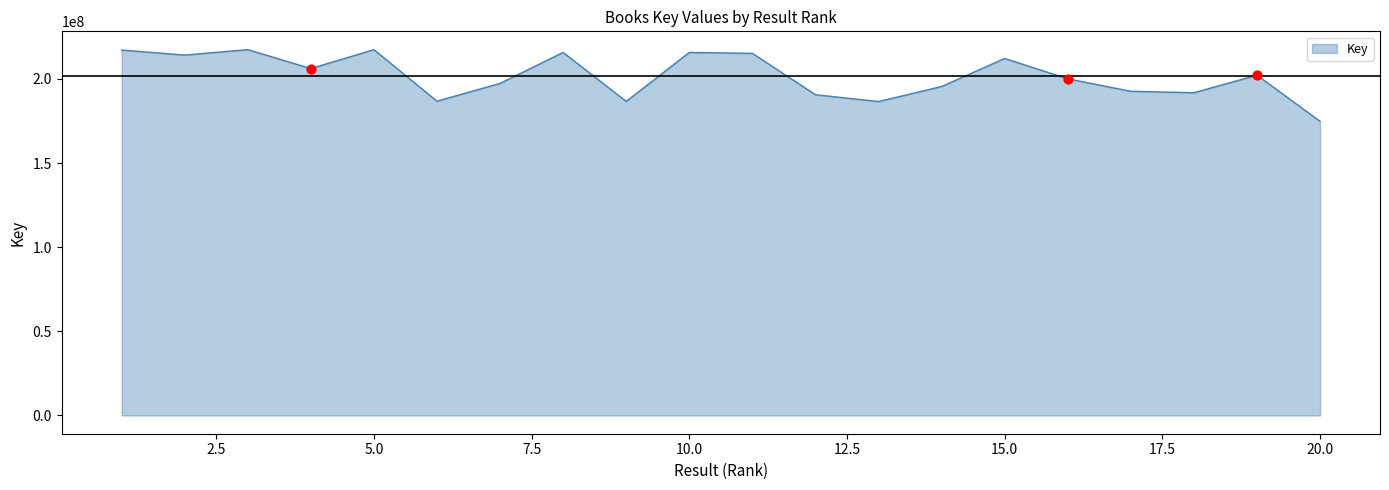

What is the difference between the maximum and minimum values?

42631951